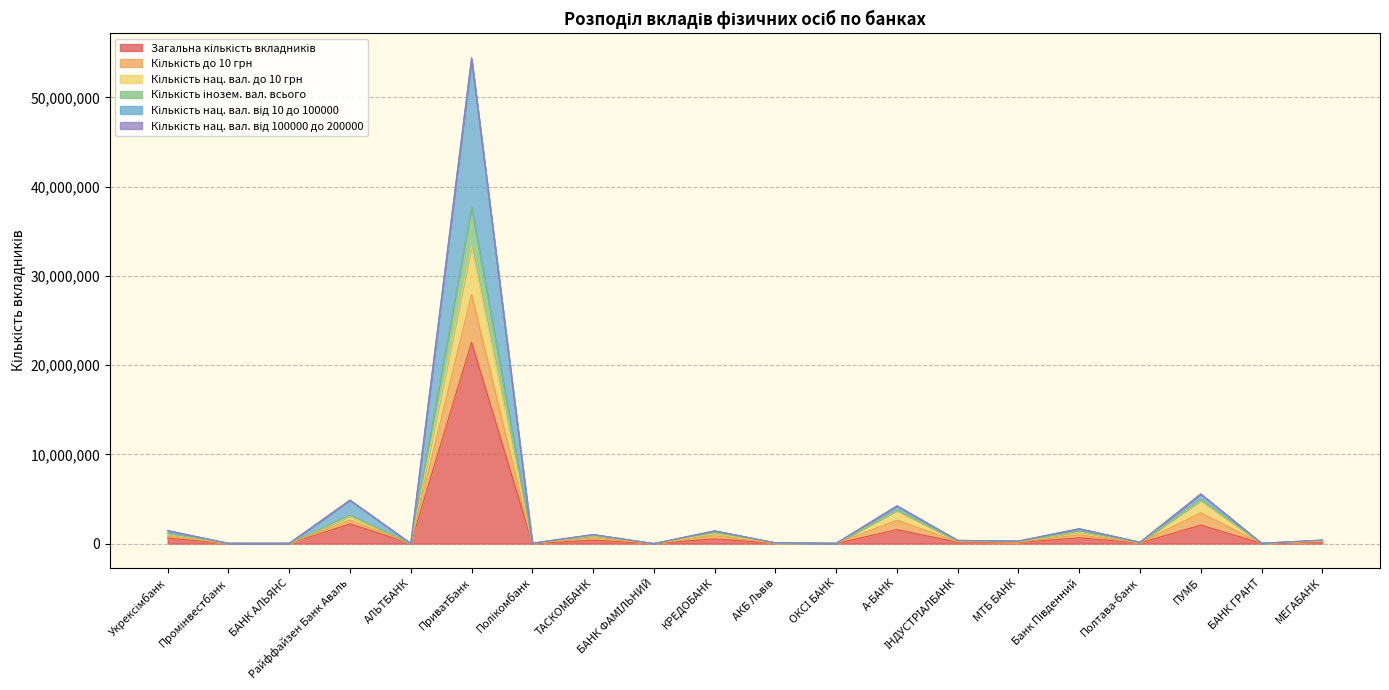

At which label does Кількість інозем. вал. всього first exceed 356243?

Укрексімбанк